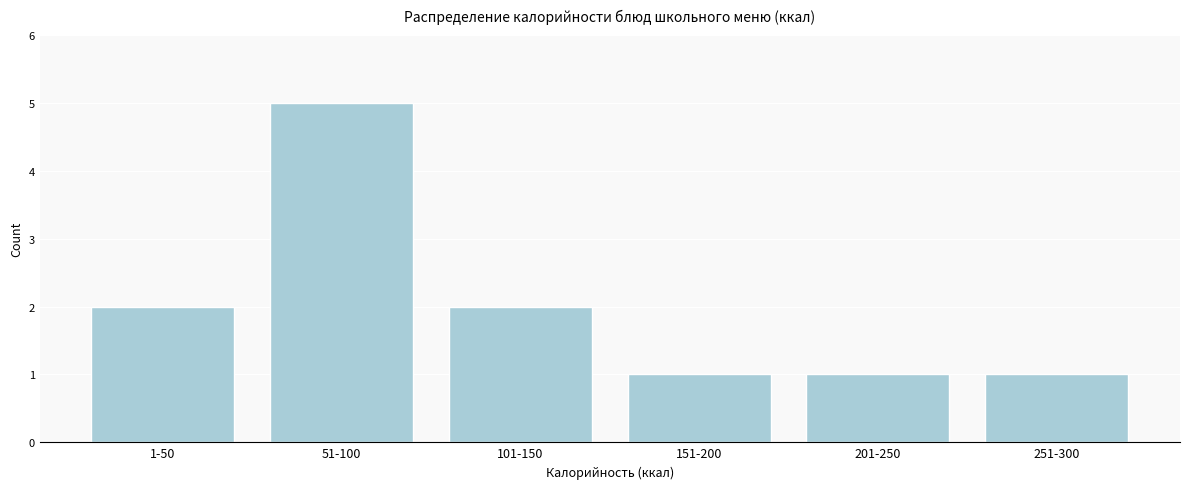

Reading left to right, what are all the values shown in this chart?

1-50=2	51-100=5	101-150=2	151-200=1	201-250=1	251-300=1